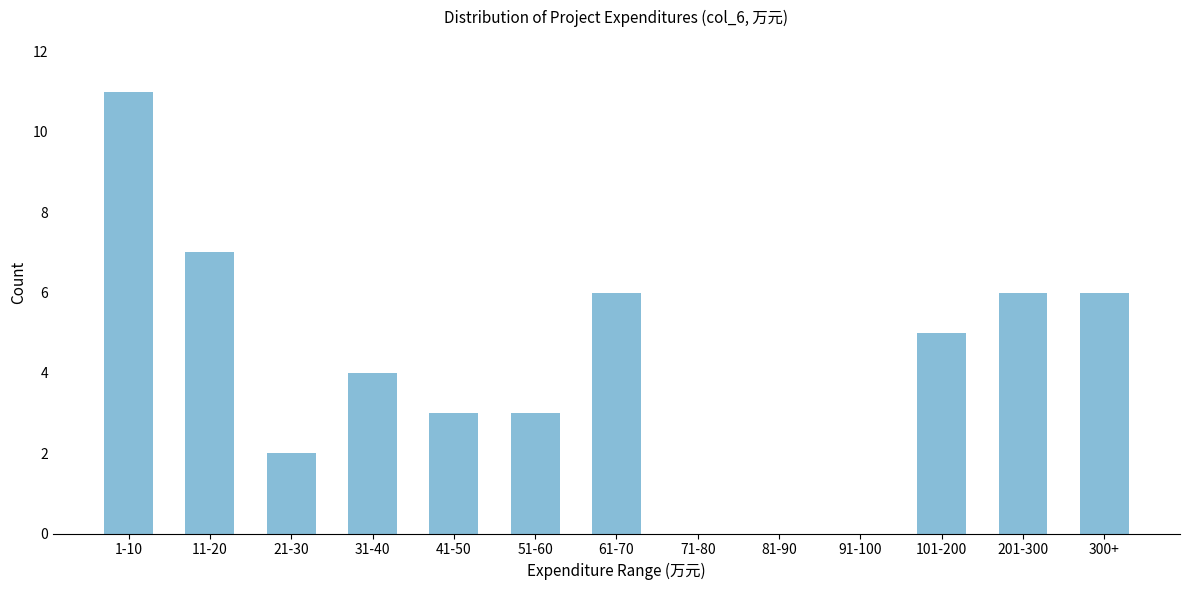

Reading right to left, what are all the values shown in this chart?

300+=6	201-300=6	101-200=5	91-100=0	81-90=0	71-80=0	61-70=6	51-60=3	41-50=3	31-40=4	21-30=2	11-20=7	1-10=11